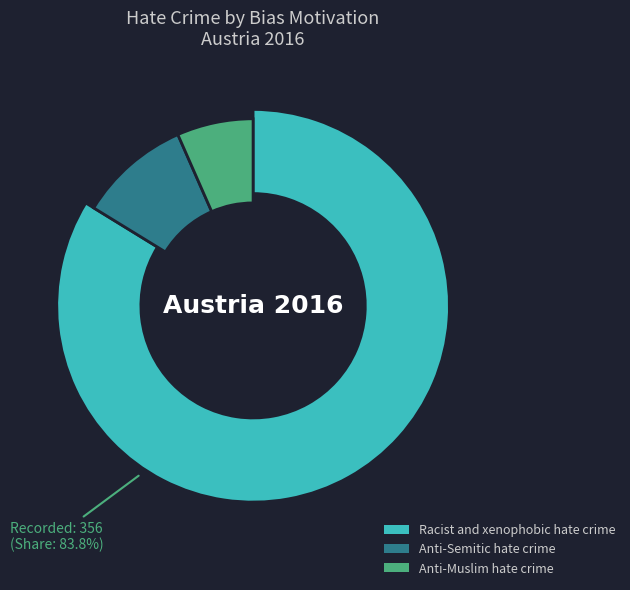

To the nearest percent, what portion does Anti-Semitic hate crime represent?

10%